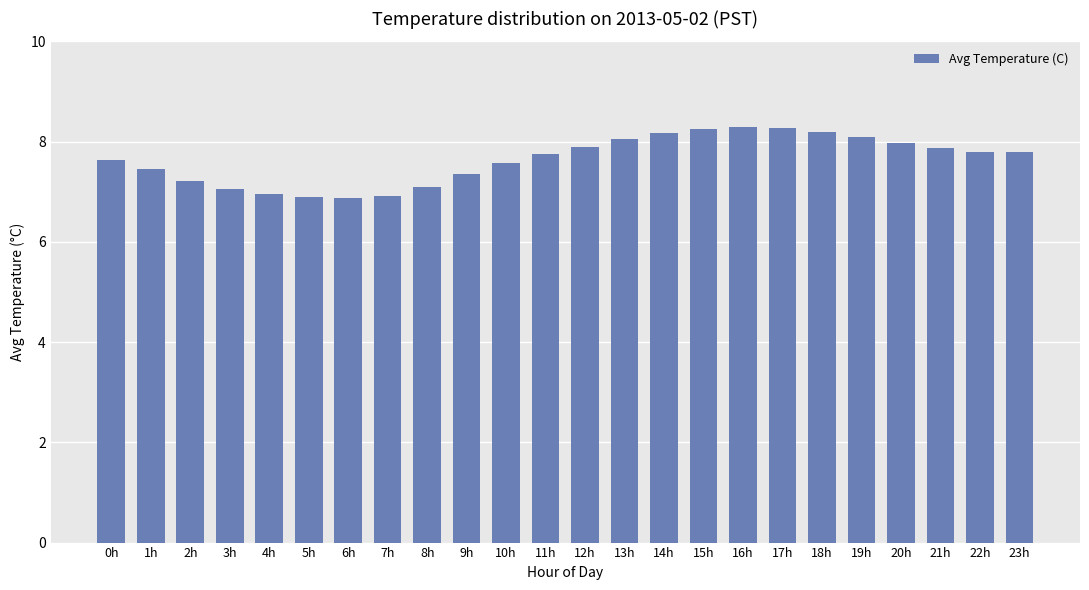

What position from the left is 16h?

17